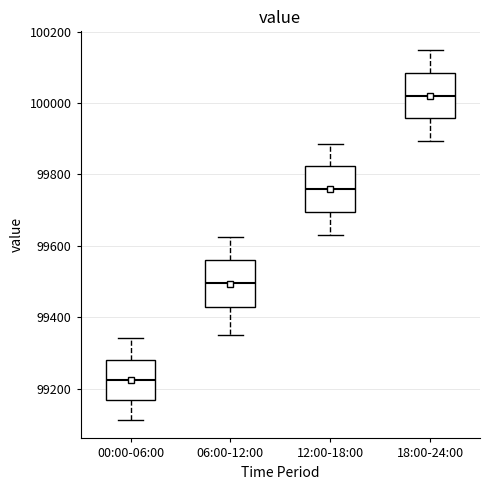

Which box has the lowest median line?

00:00-06:00